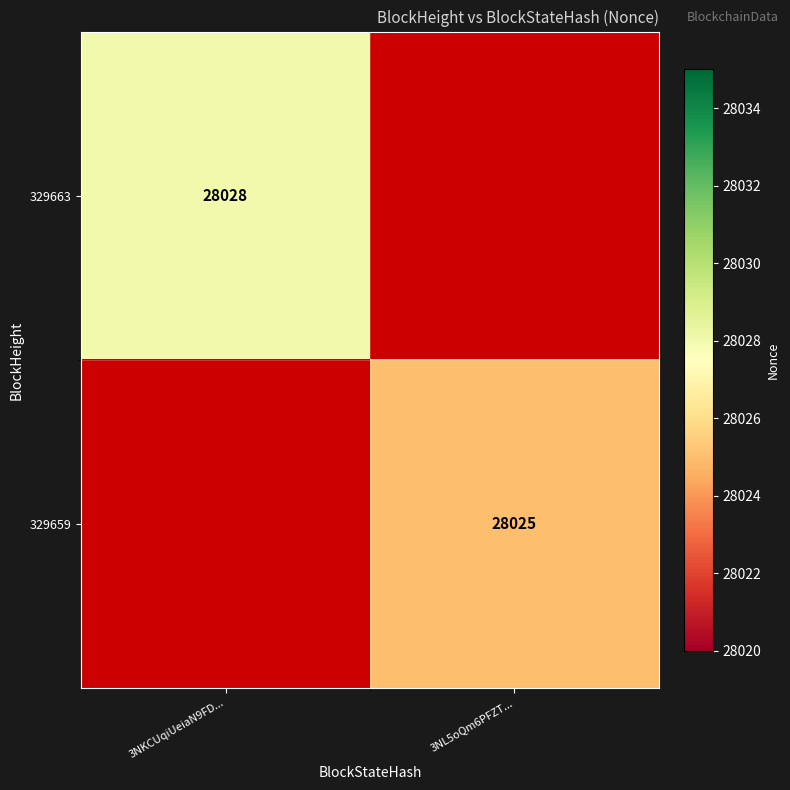

The 329659 series shows 28025 at 3NL5oQm6PFZT.... True or false?

True